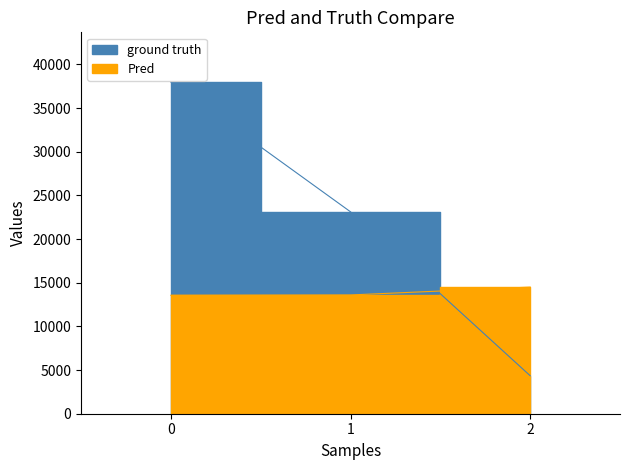

Rank the series by their average value, from highest to lowest.

ground truth, Pred